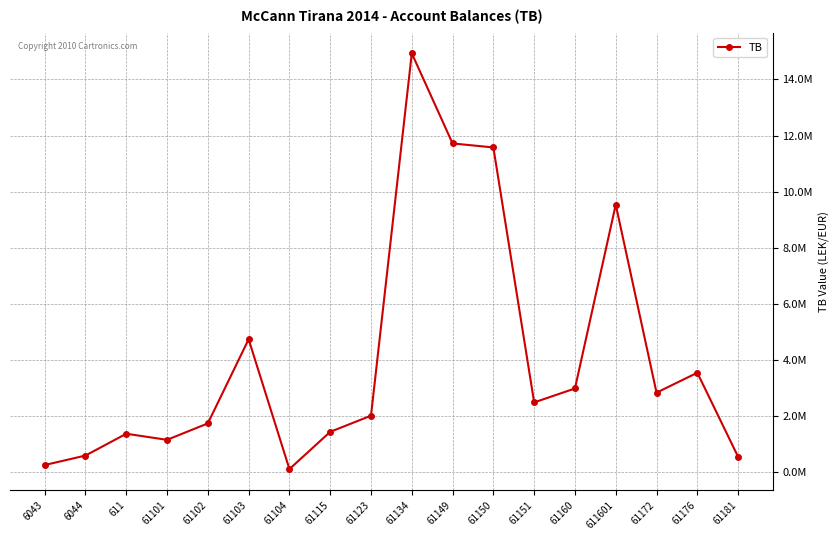

What position from the right is 61104?

12